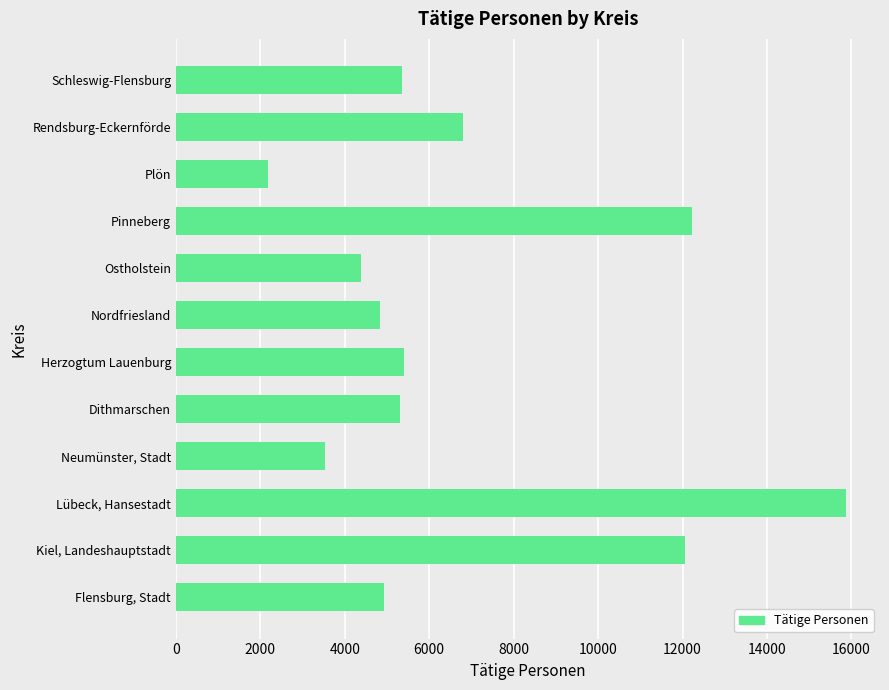

What is the average value?

6906